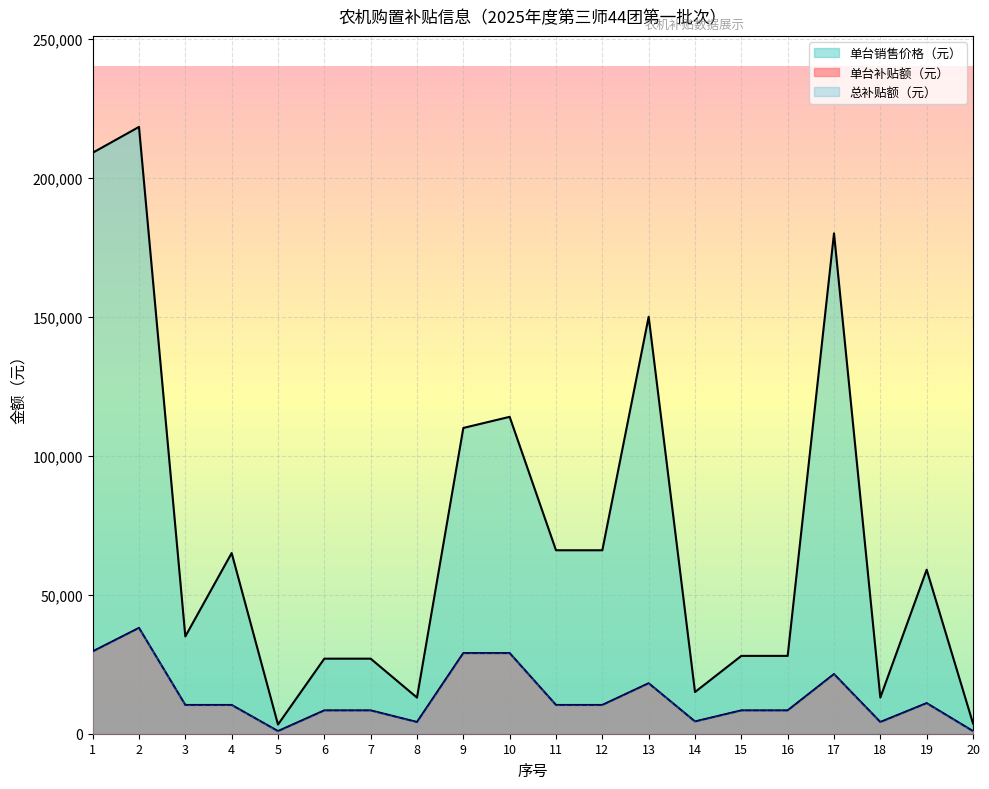

How many interior local peaks does the 单台销售价格（元） series have?

6